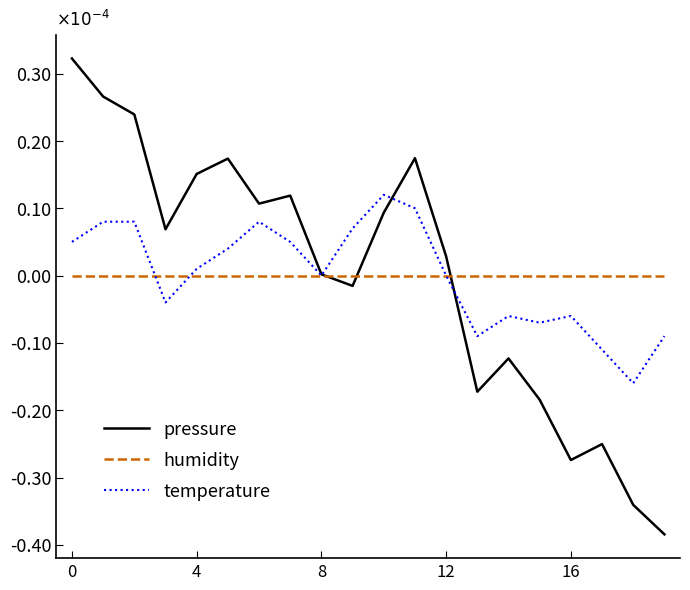

Does the chart display data point markers on the line(s)?

No